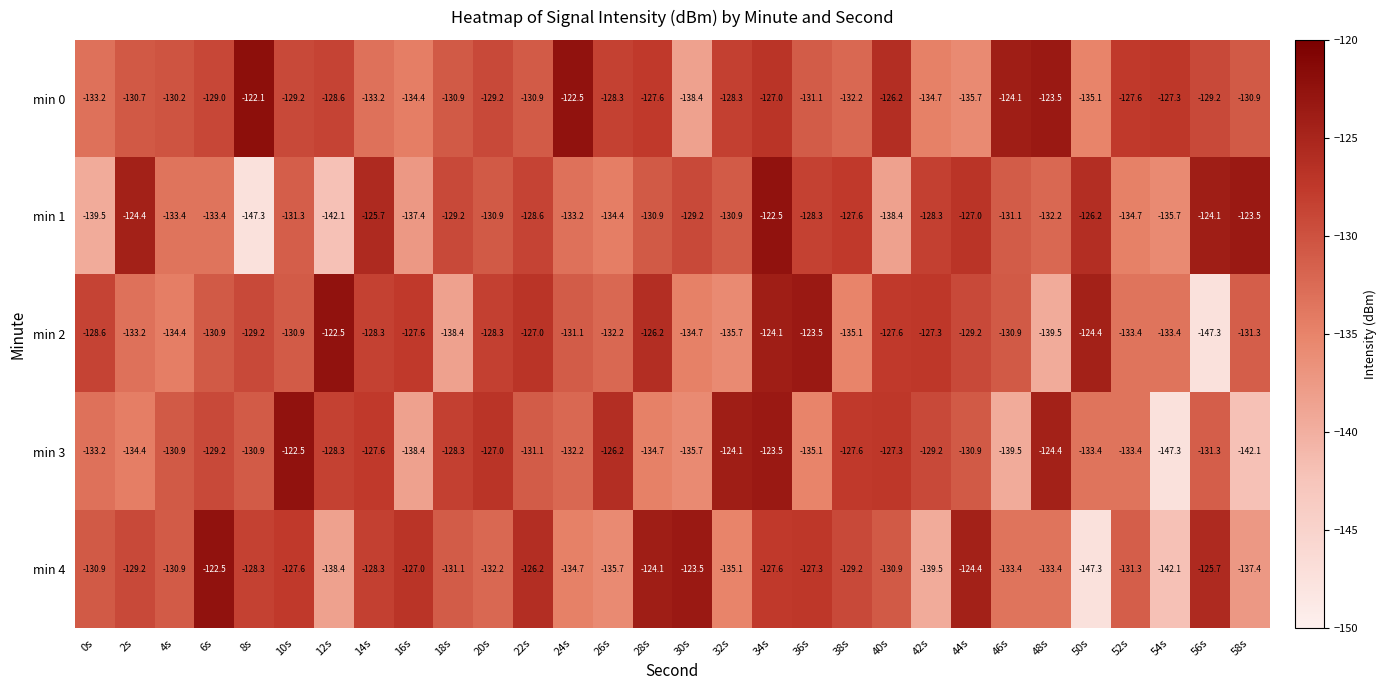

What is the sum of all min 0 values?

-3891.3